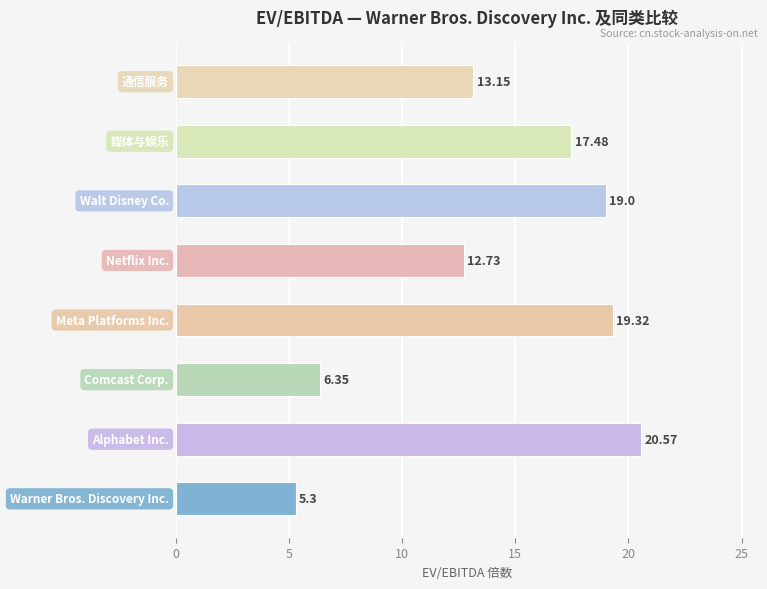

What is the difference between the maximum and minimum values?

15.3